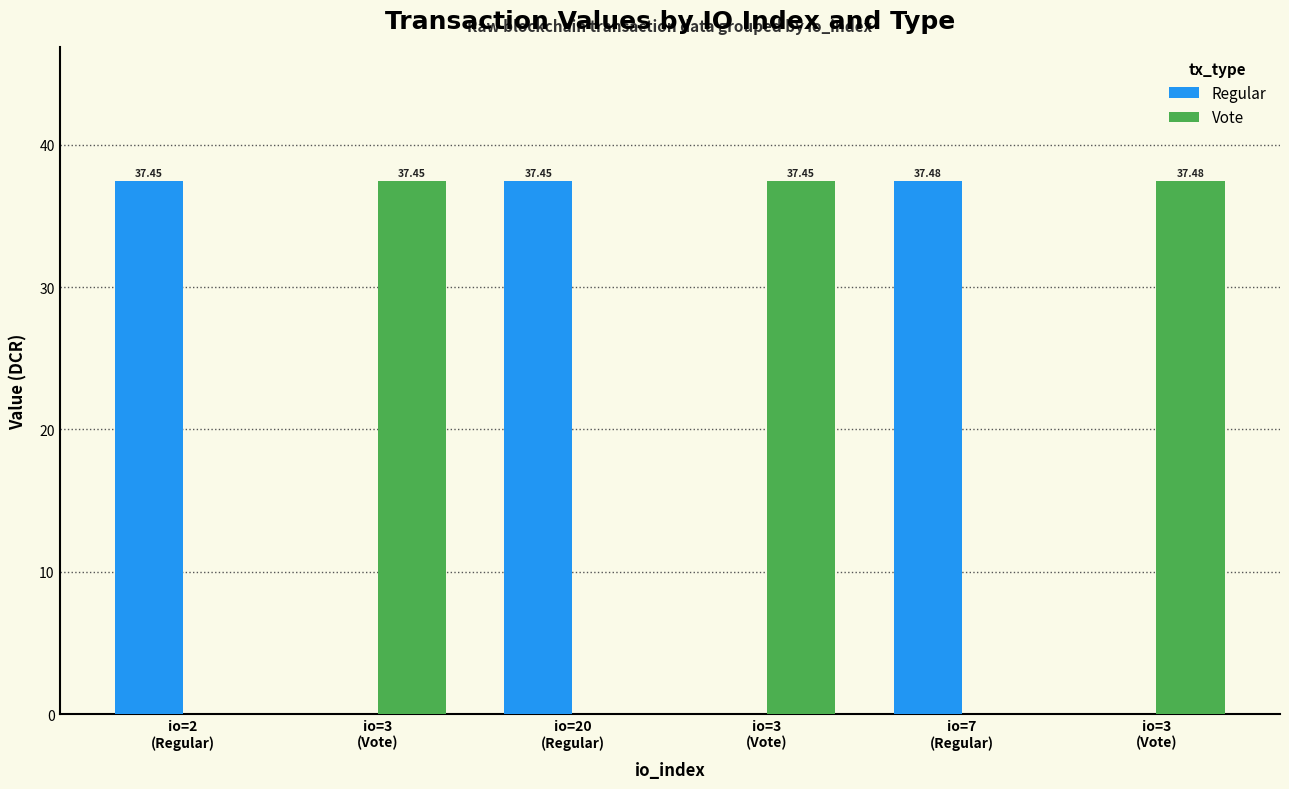

What is the label of the 1st bar from the left?

io=2
(Regular)